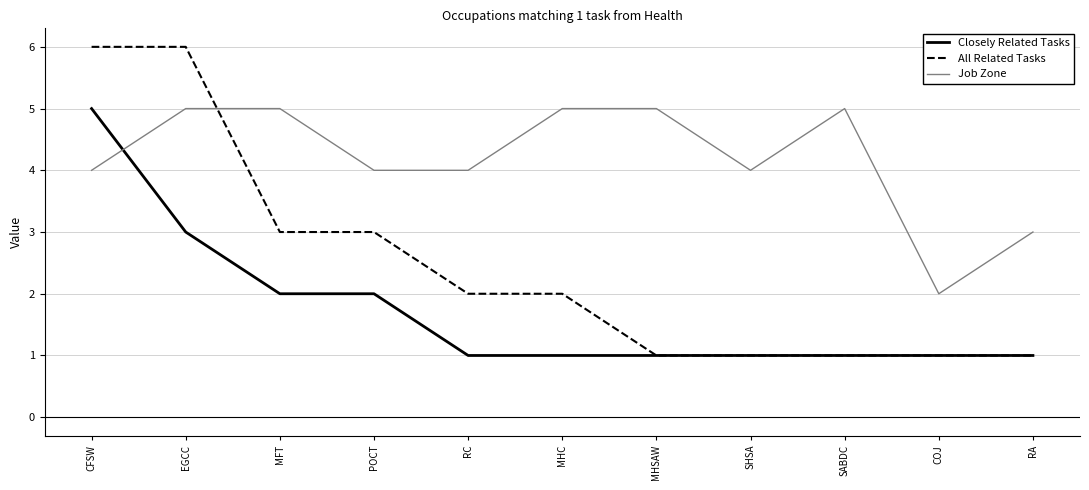

The Closely Related Tasks series shows 2 at COJ. True or false?

False